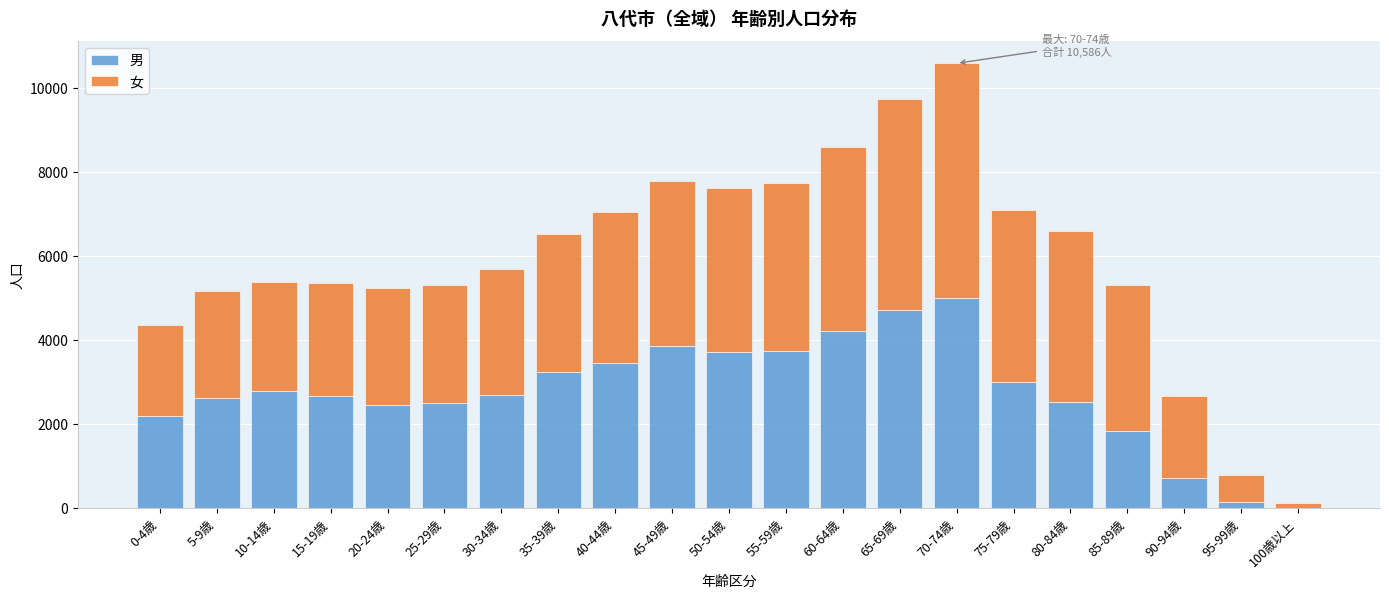

At which category is the sum across all series the highest?

70-74歳